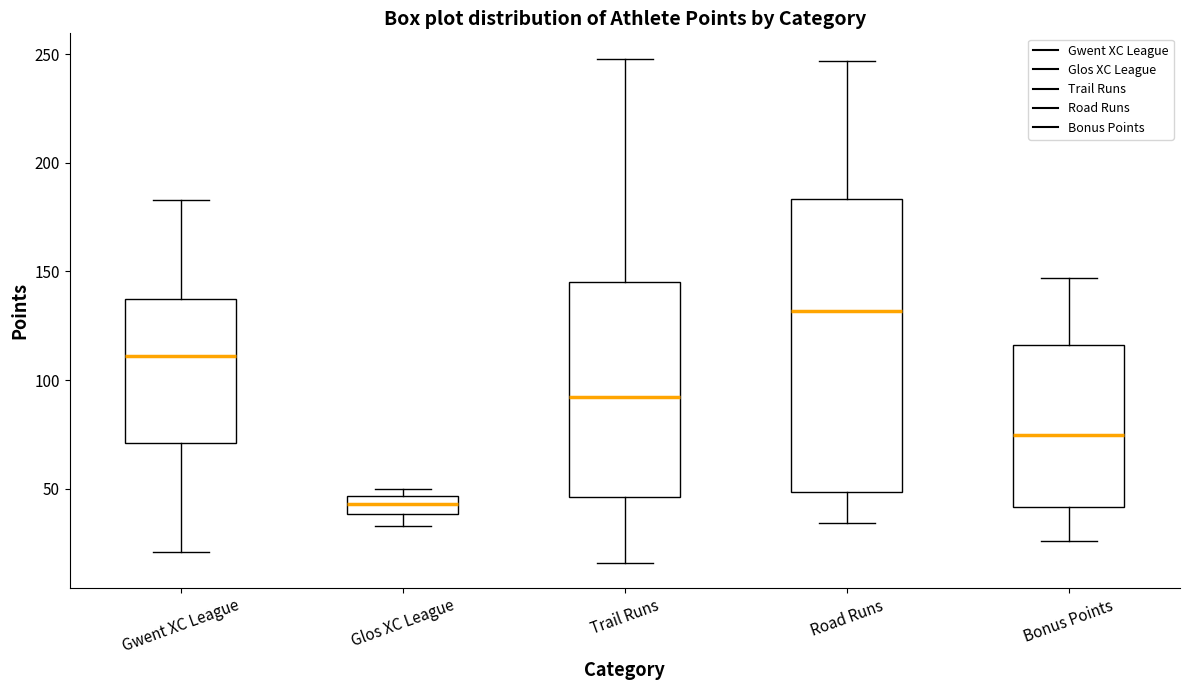

Reading left to right, transcribe this box plot: for each box, give where its median line is, the range the box spans, and where its two whiskers end, as read against the y-axis. The values are not printed on the chart, so give them approximately, as read against the axis.

Gwent XC League: median 110, box 70 to 140, whiskers 20 to 185
Glos XC League: median 45 (inside the box), box 40 to 45, whiskers 35 to 50
Trail Runs: median 90, box 45 to 145, whiskers 15 to 250
Road Runs: median 130, box 50 to 185, whiskers 35 to 245
Bonus Points: median 75, box 40 to 115, whiskers 25 to 145